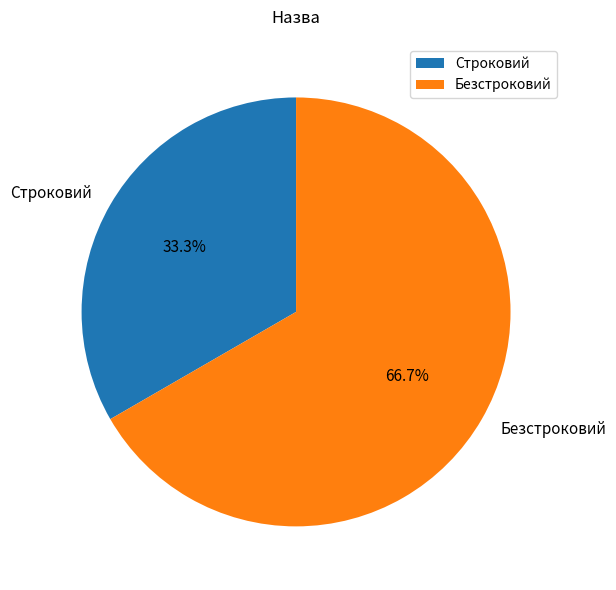

Count the number of slices in the pie.

2